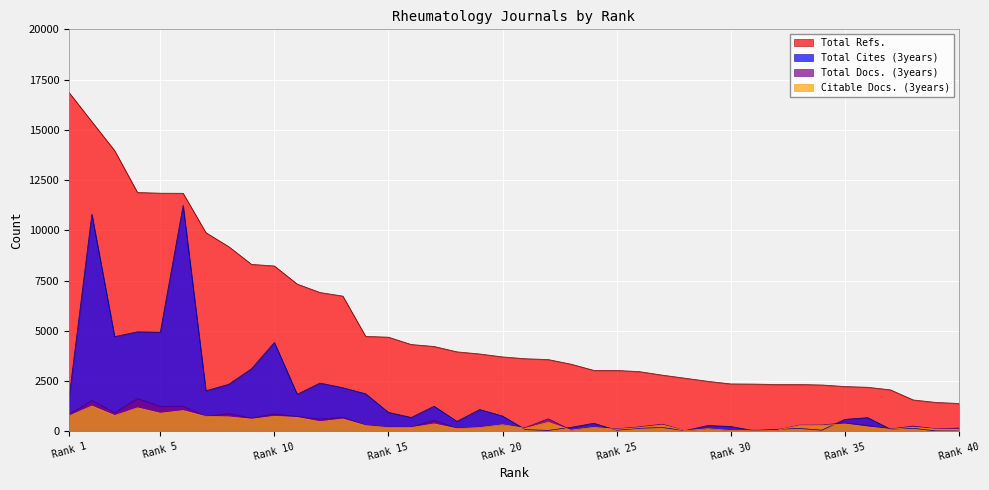

Does the chart display data point markers on the line(s)?

No